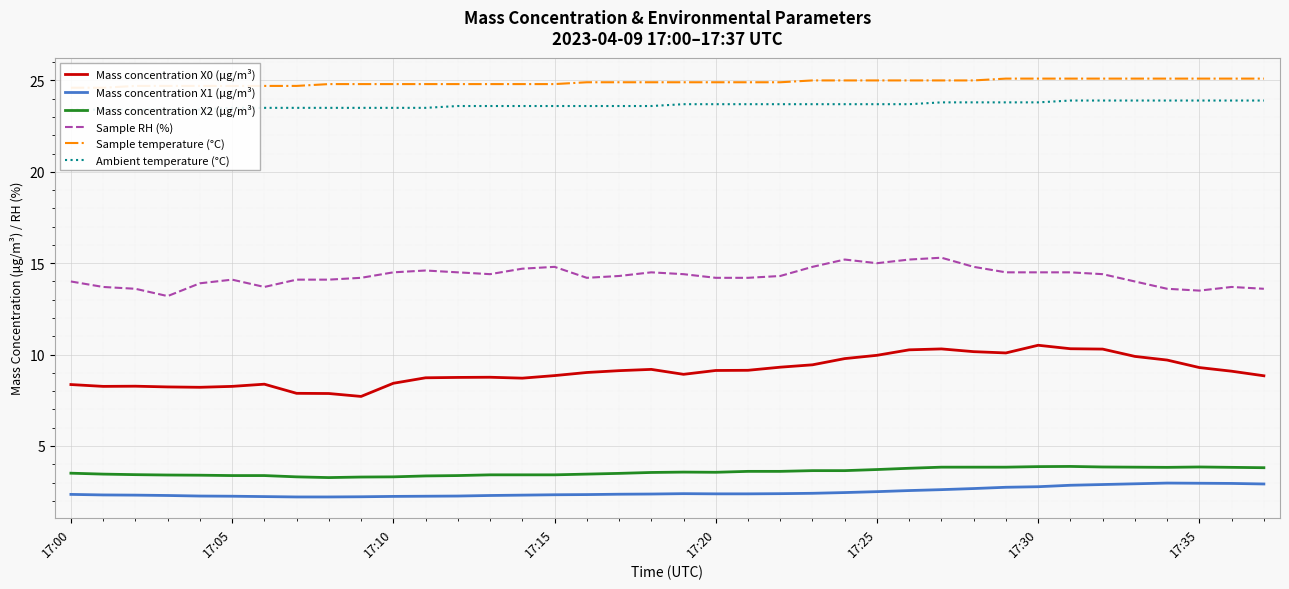

True or false: Mass concentration X0 (μg/m³) and Mass concentration X2 (μg/m³) intersect in this chart.

False